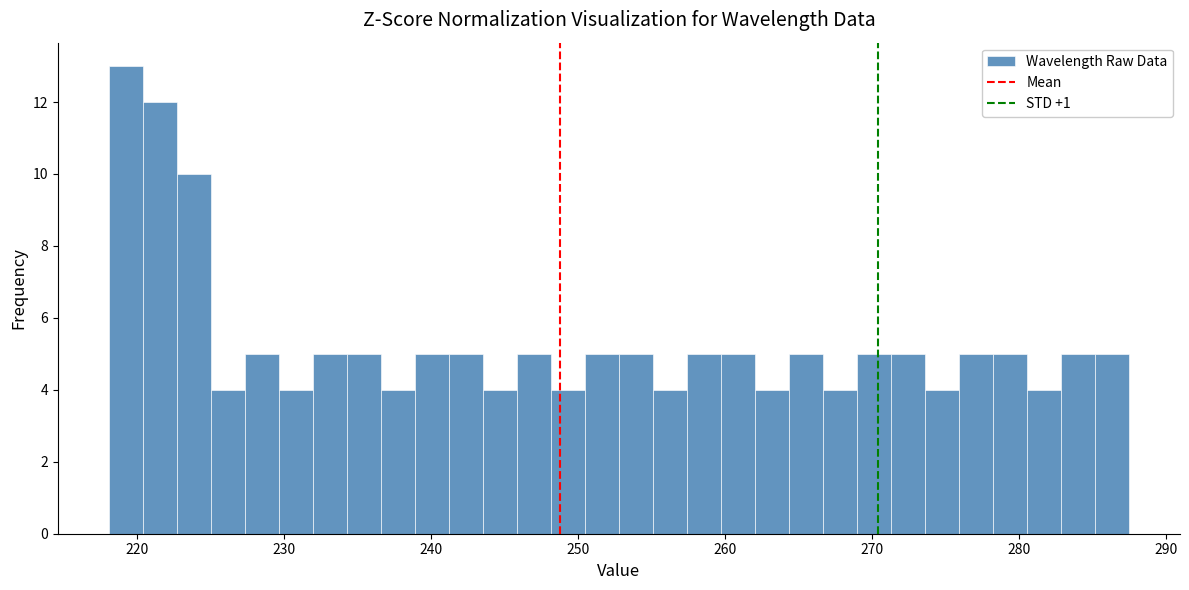

Read against the x-axis, roughly where is the centre of the tallest bar?

219